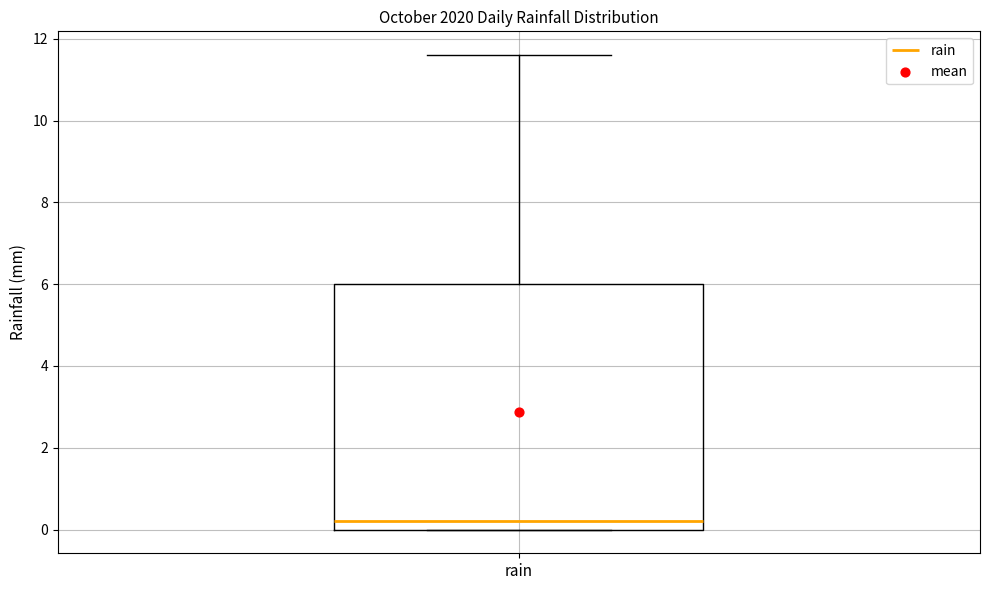

Read this box plot against the y-axis: the position of the median line, the range covered by the box, and the ends of both whiskers. The values are not printed on the chart, so give them approximately, as read against the axis.

median 0.2, box 0.0 to 6.0, whiskers 0.0 to 11.6